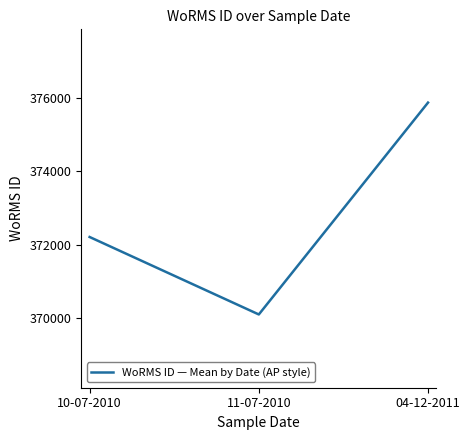

Count the values in the range 370097 to 375881.

3